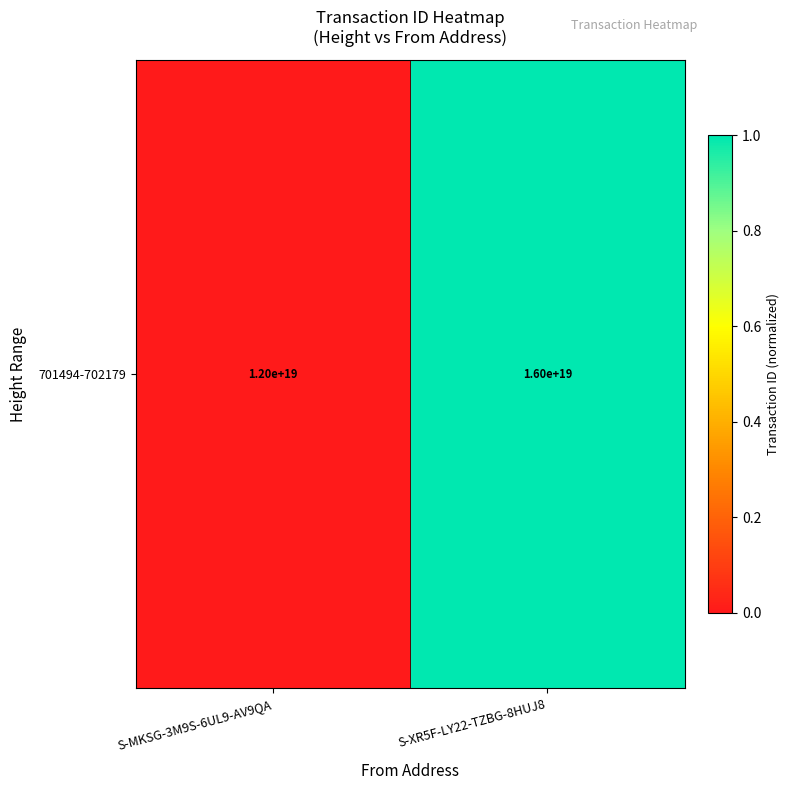

Between S-XR5F-LY22-TZBG-8HUJ8 and S-MKSG-3M9S-6UL9-AV9QA, which is larger?

S-XR5F-LY22-TZBG-8HUJ8